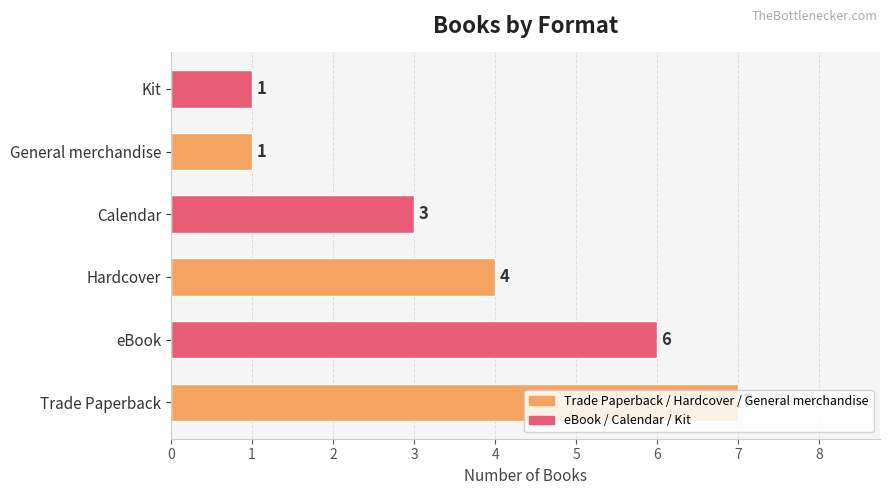

What is the average value?

4